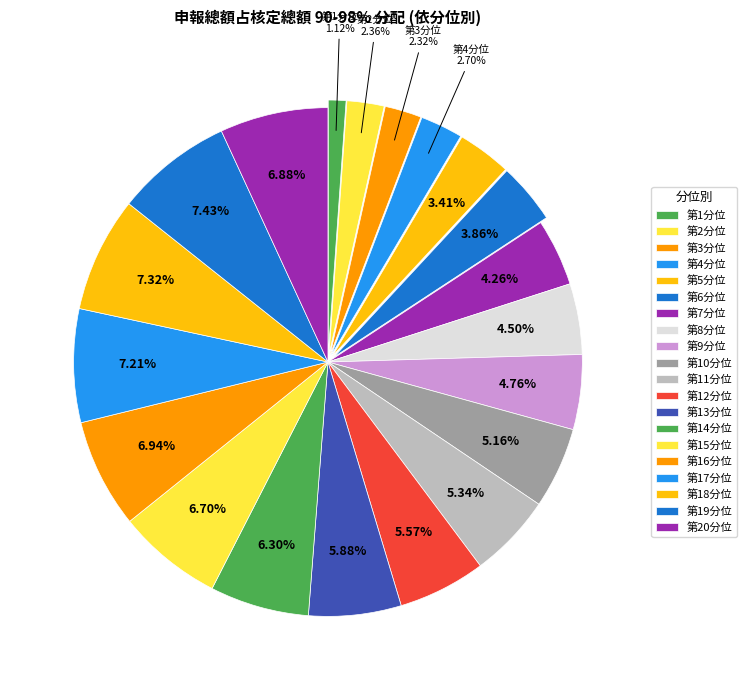

To the nearest percent, what is the combined percentage of 第13分位 and 第11分位?

11%